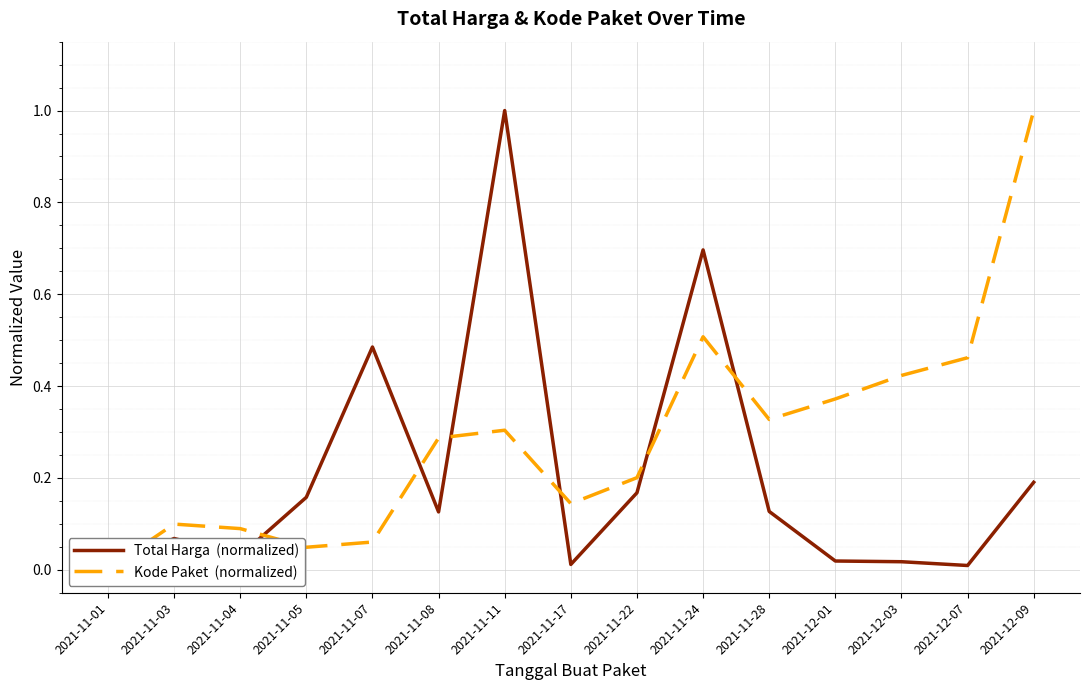

Which category has the lowest value across all series?

2021-11-01